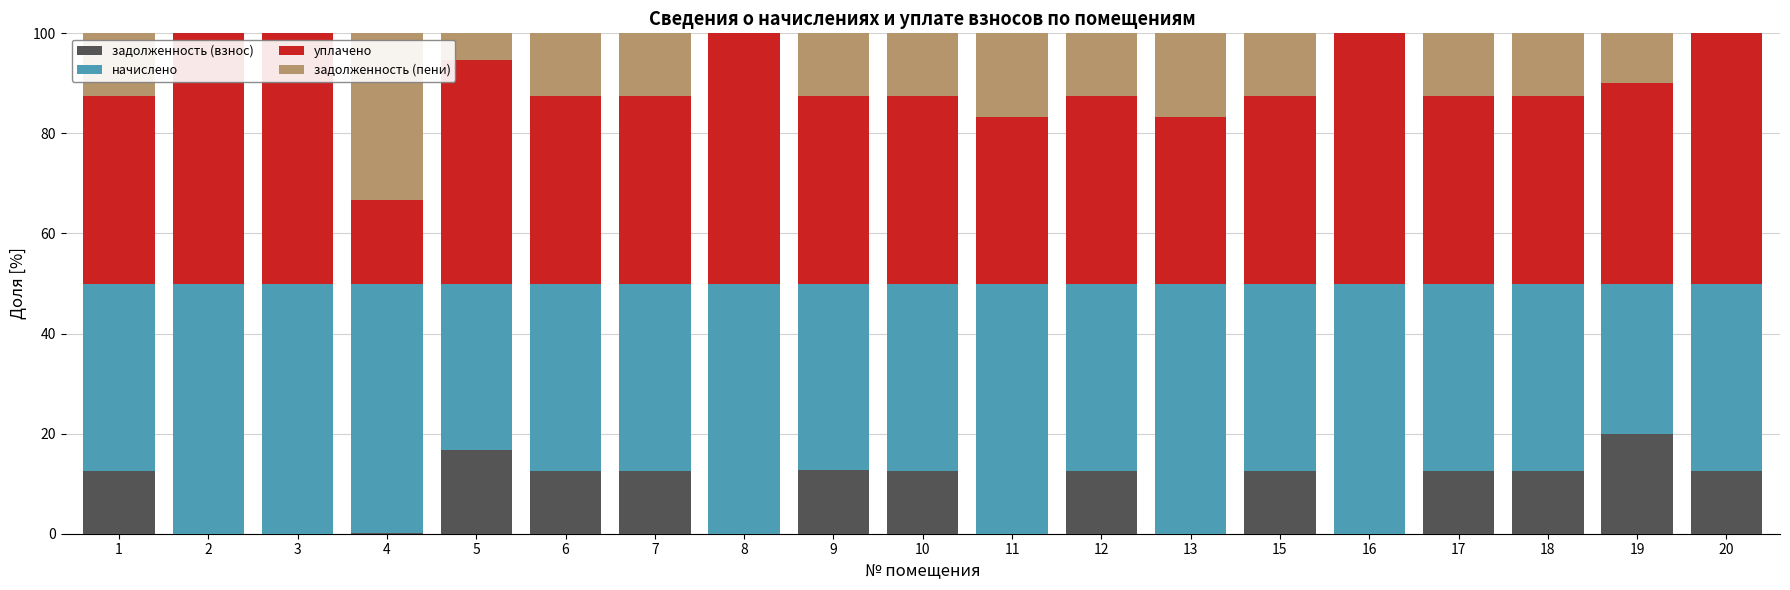

The задолженность (взнос) series shows 5.9 at 9. True or false?

False